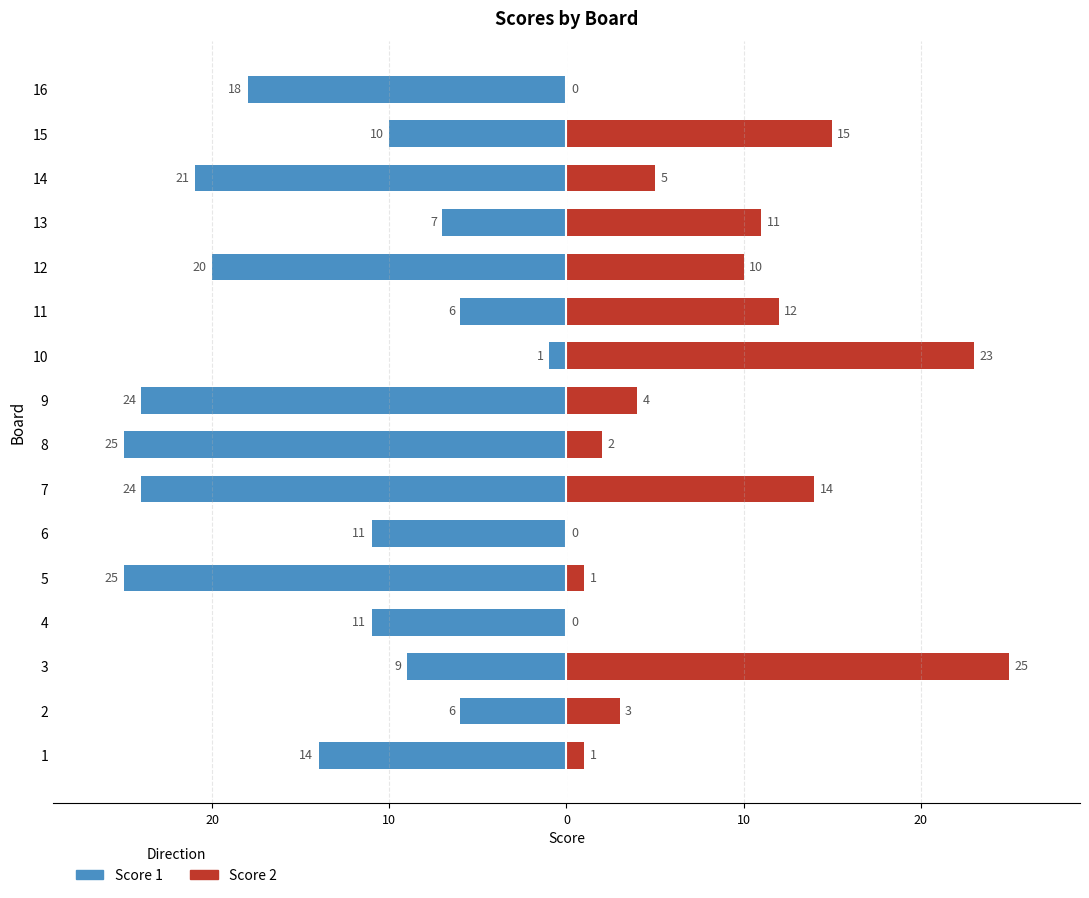

Rank the series by their maximum value, from lowest to highest.

Score 1, Score 2